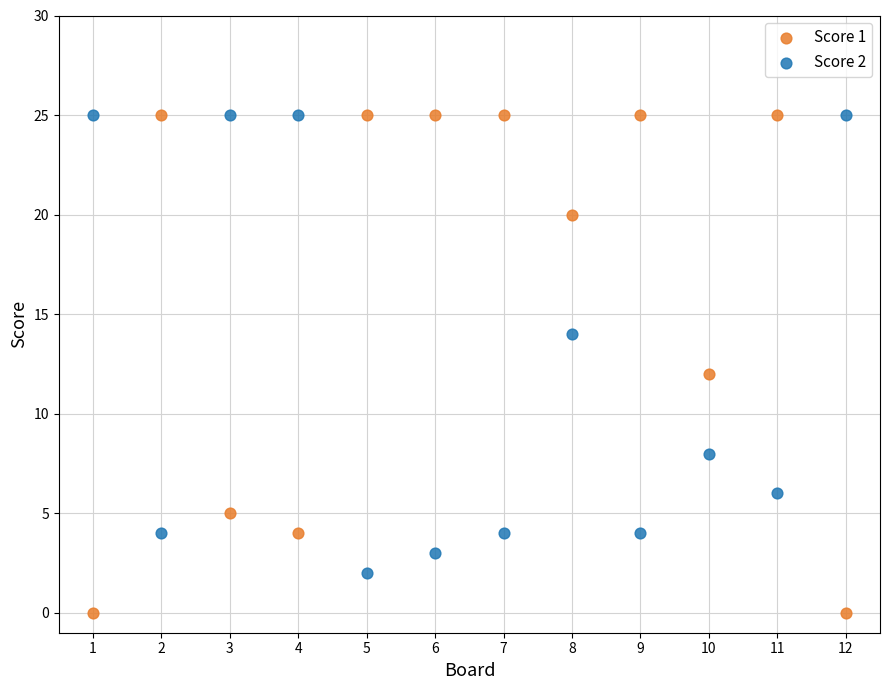

Which series contains the lowest Y value?

Score 1